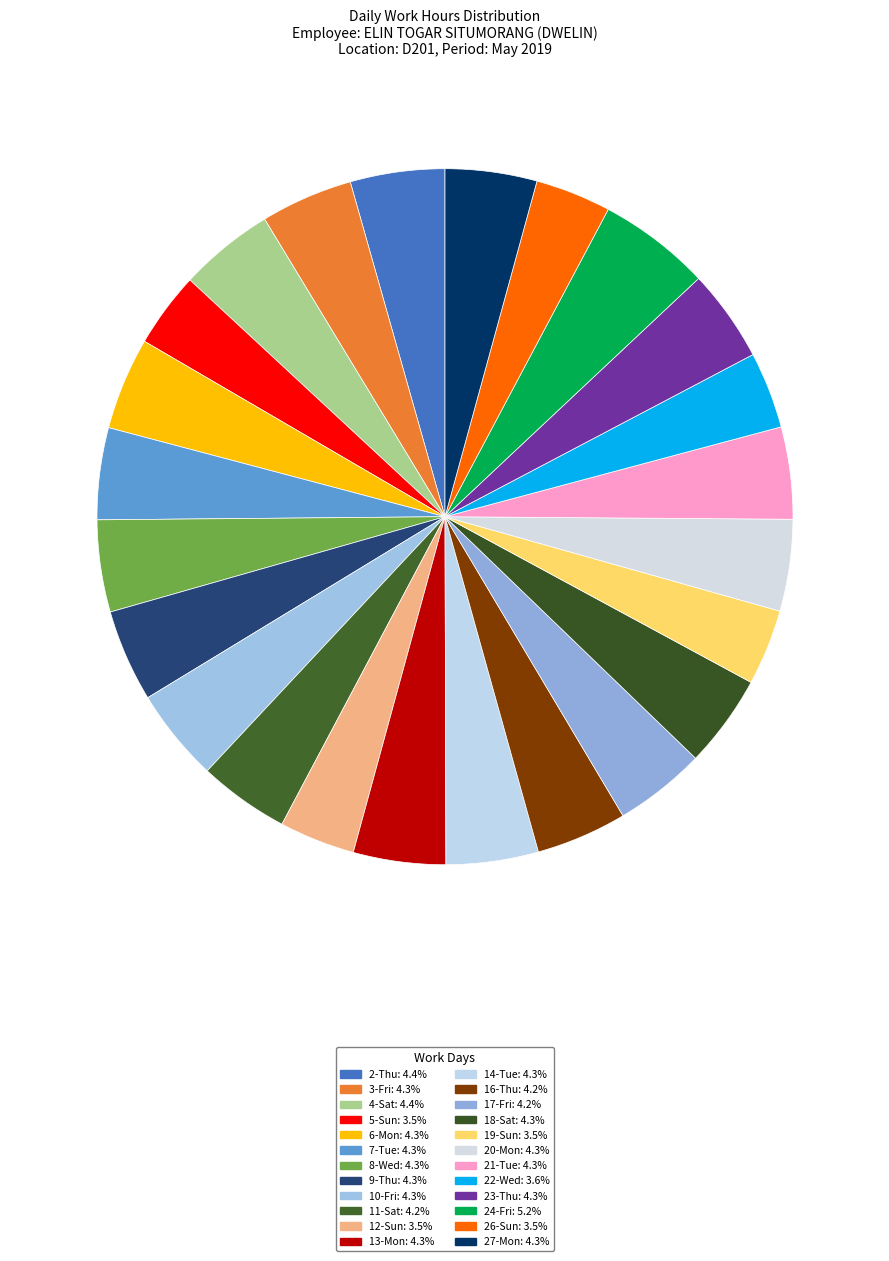

How many slices are in this pie chart?

24